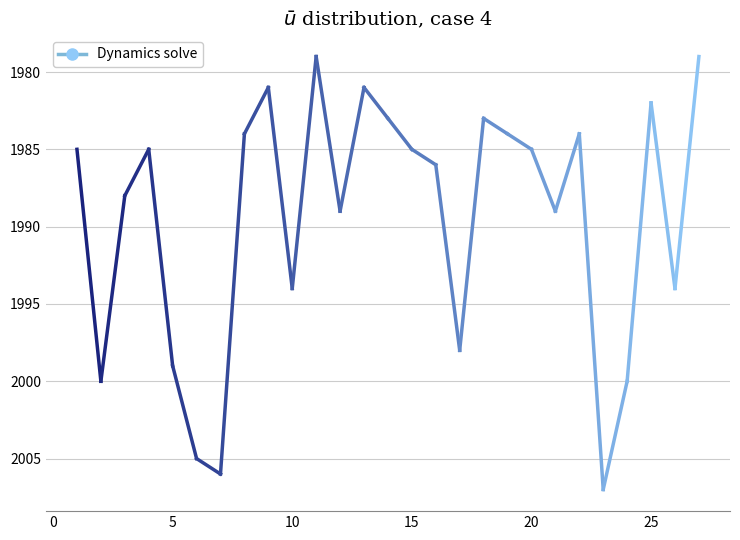

How many interior local peaks (higher than both neighbors) does the data have?

8